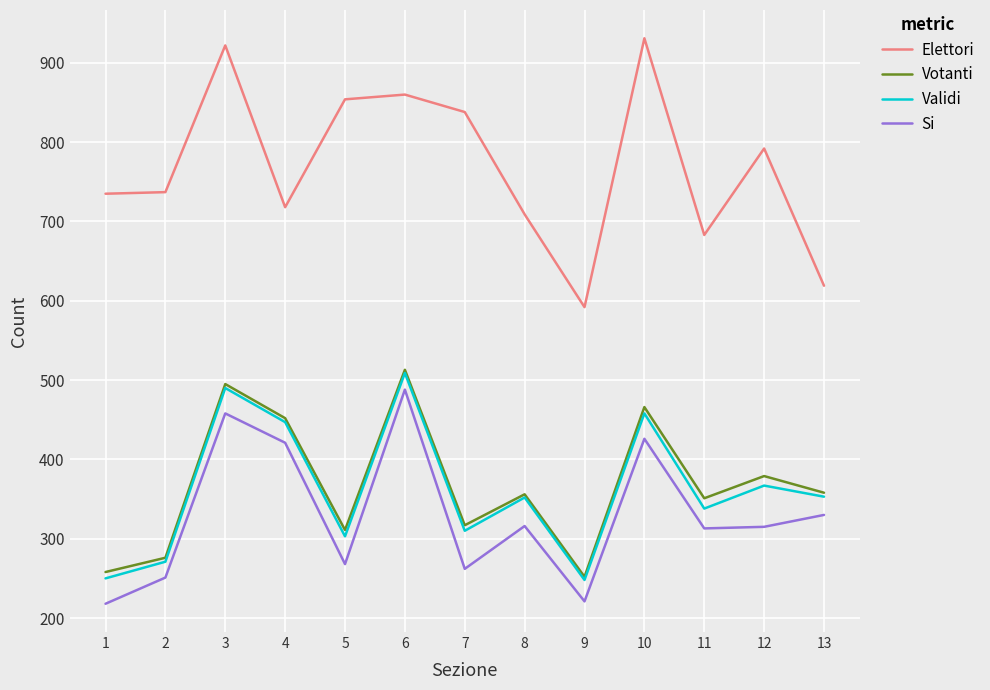

What is the total value across all series at 2?

1535